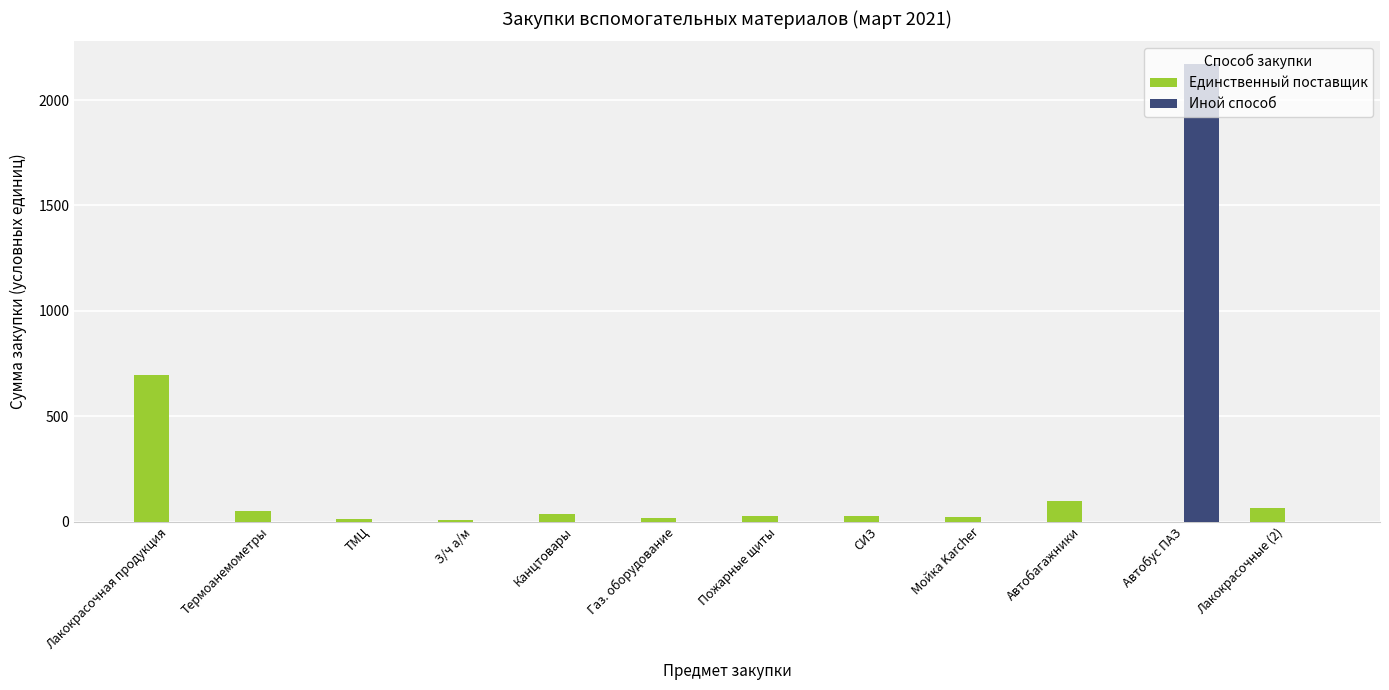

Which series changed the most between Лакокрасочная продукция and Автобагажники?

Единственный поставщик